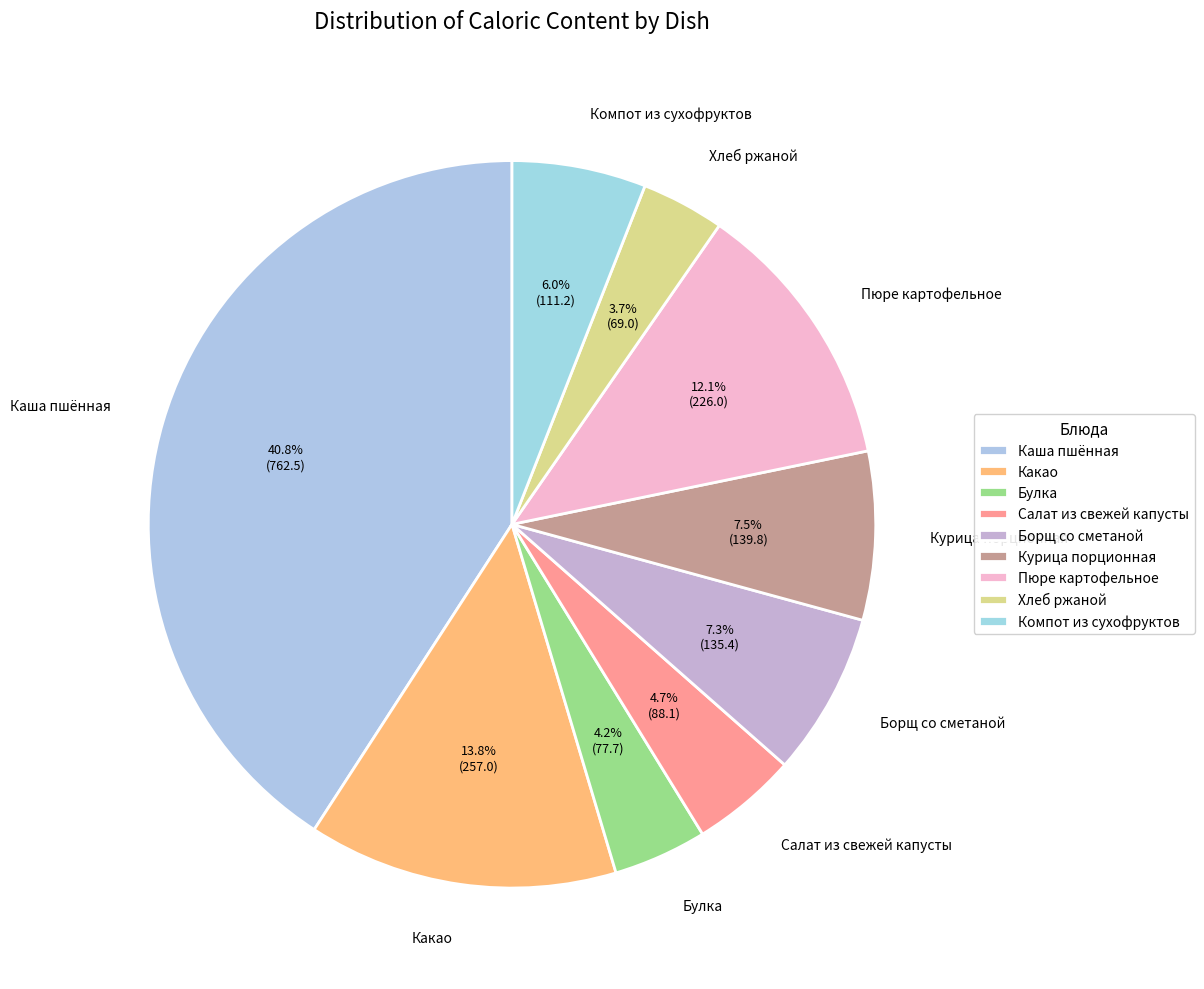

How many slices are in this pie chart?

9